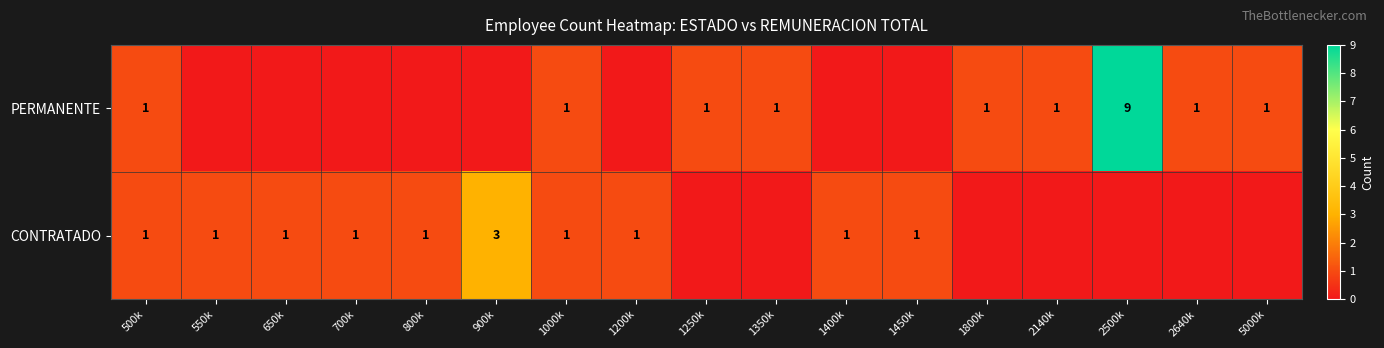

What is the difference between the PERMANENTE values at 1250k and 2500k?

8